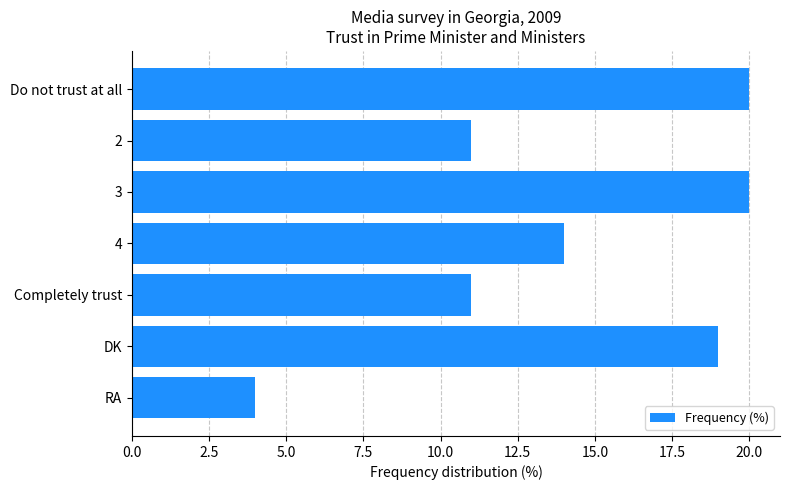

The chart shows a value of 11 at 2. True or false?

True